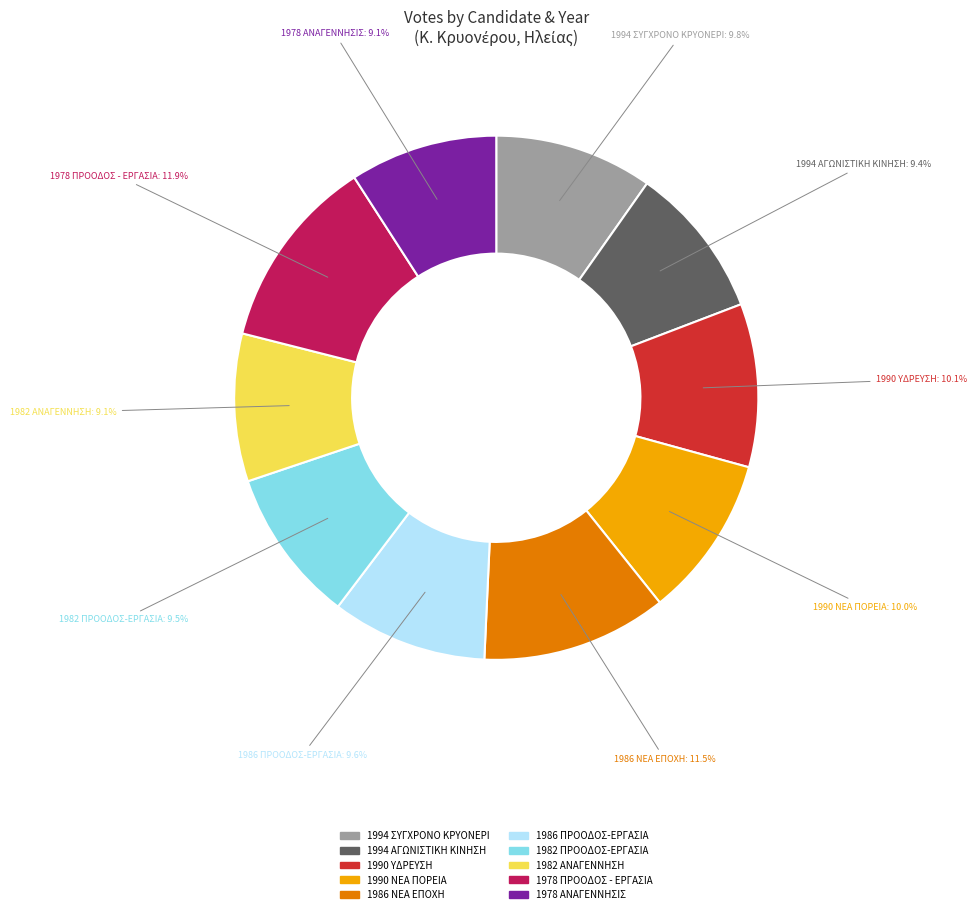

The 1994 ΑΓΩΝΙΣΤΙΚΗ ΚΙΝΗΣΗ slice represents 19% of the pie. True or false?

False